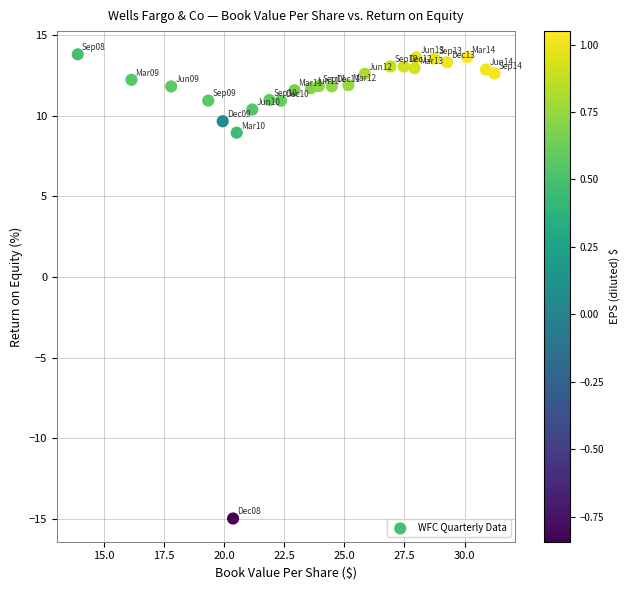

What Y value in the scatter plot is closest to 0?

8.9